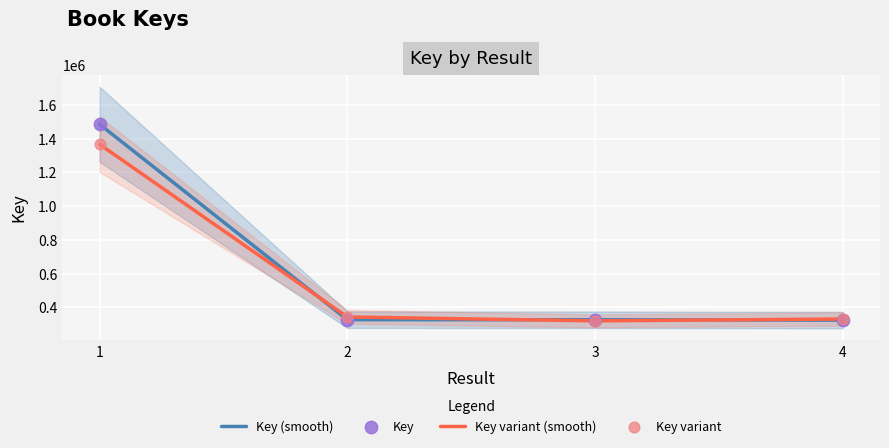

At how many categories does at least one series exceed 750913?

1